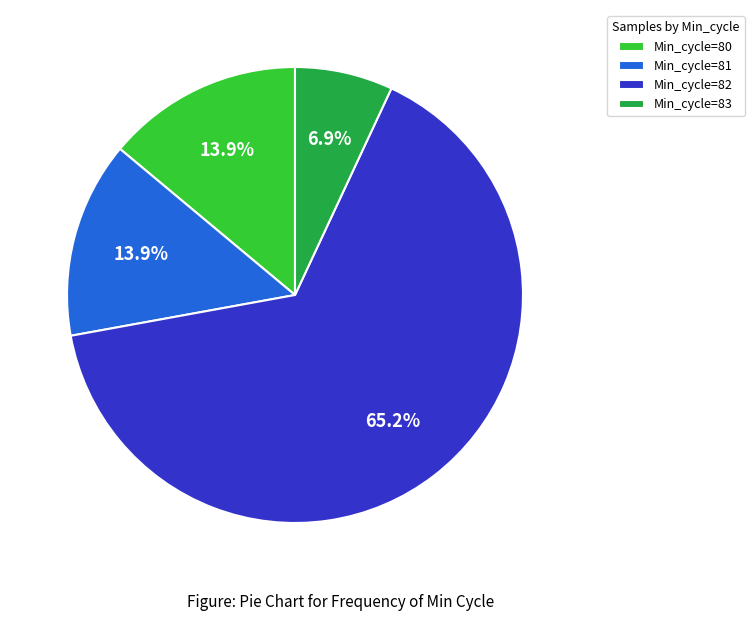

Does any single category account for the majority?

Yes